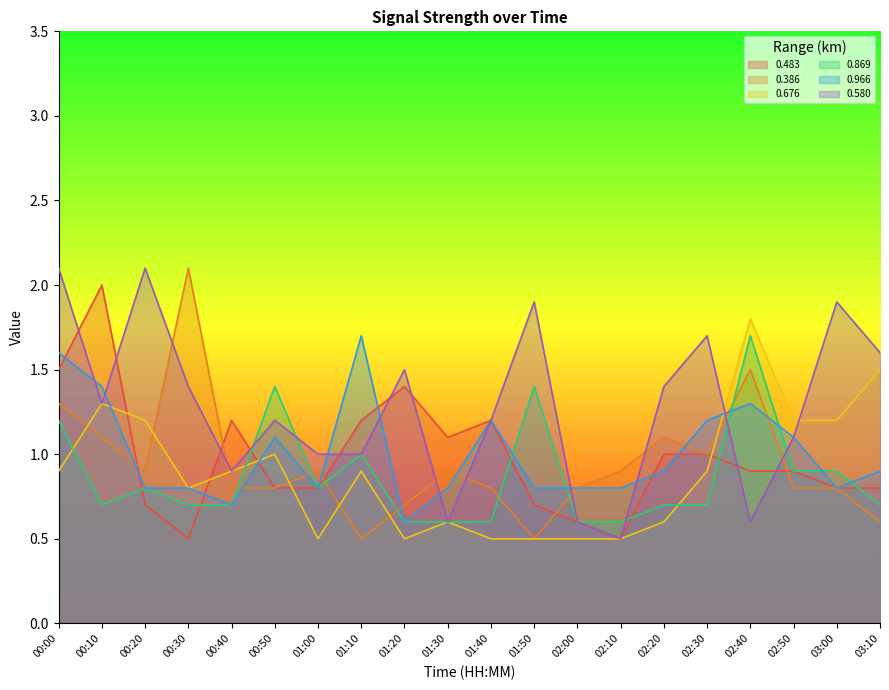

Between 00:10 and 00:20, which is larger?

00:10